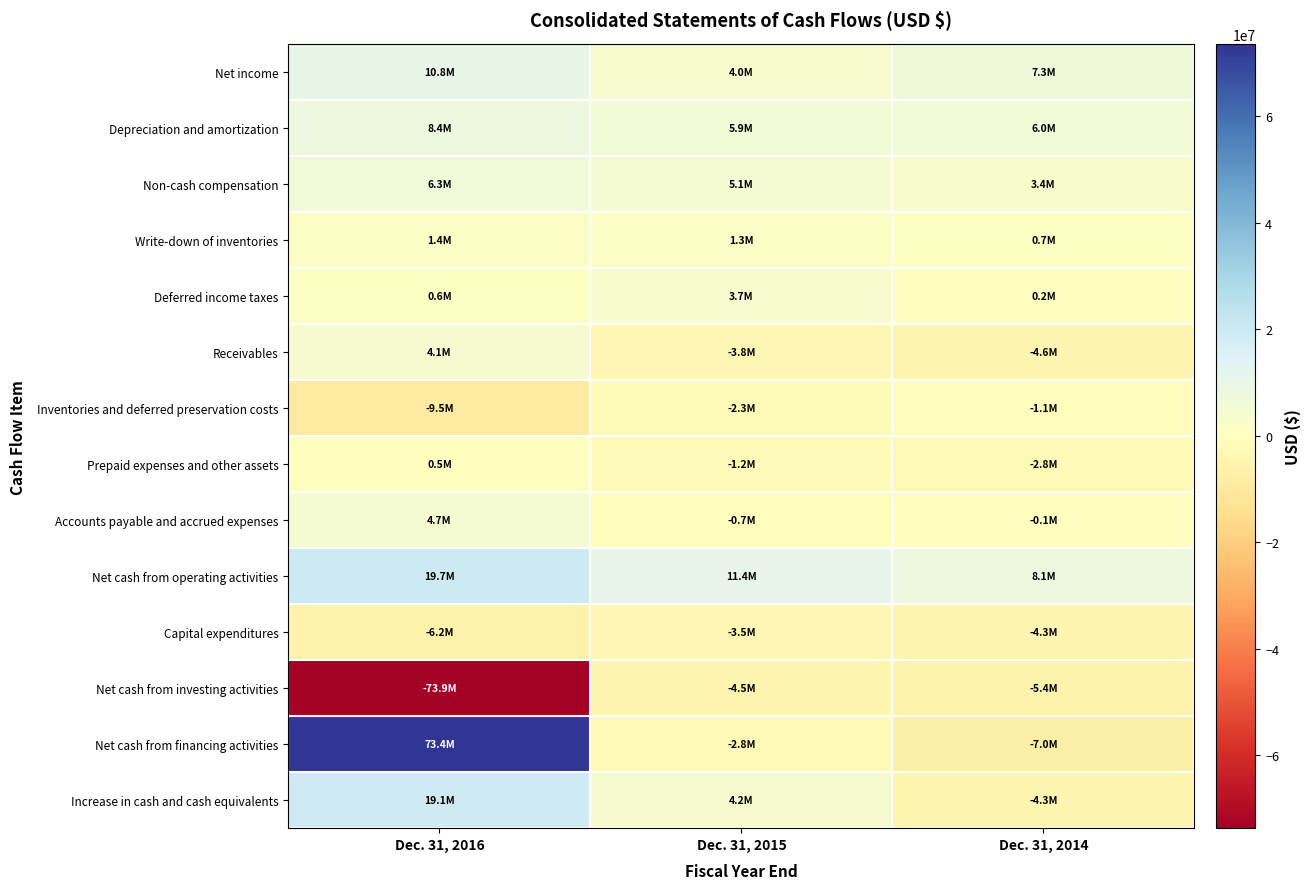

At which category is the sum across all series the highest?

Dec. 31, 2016